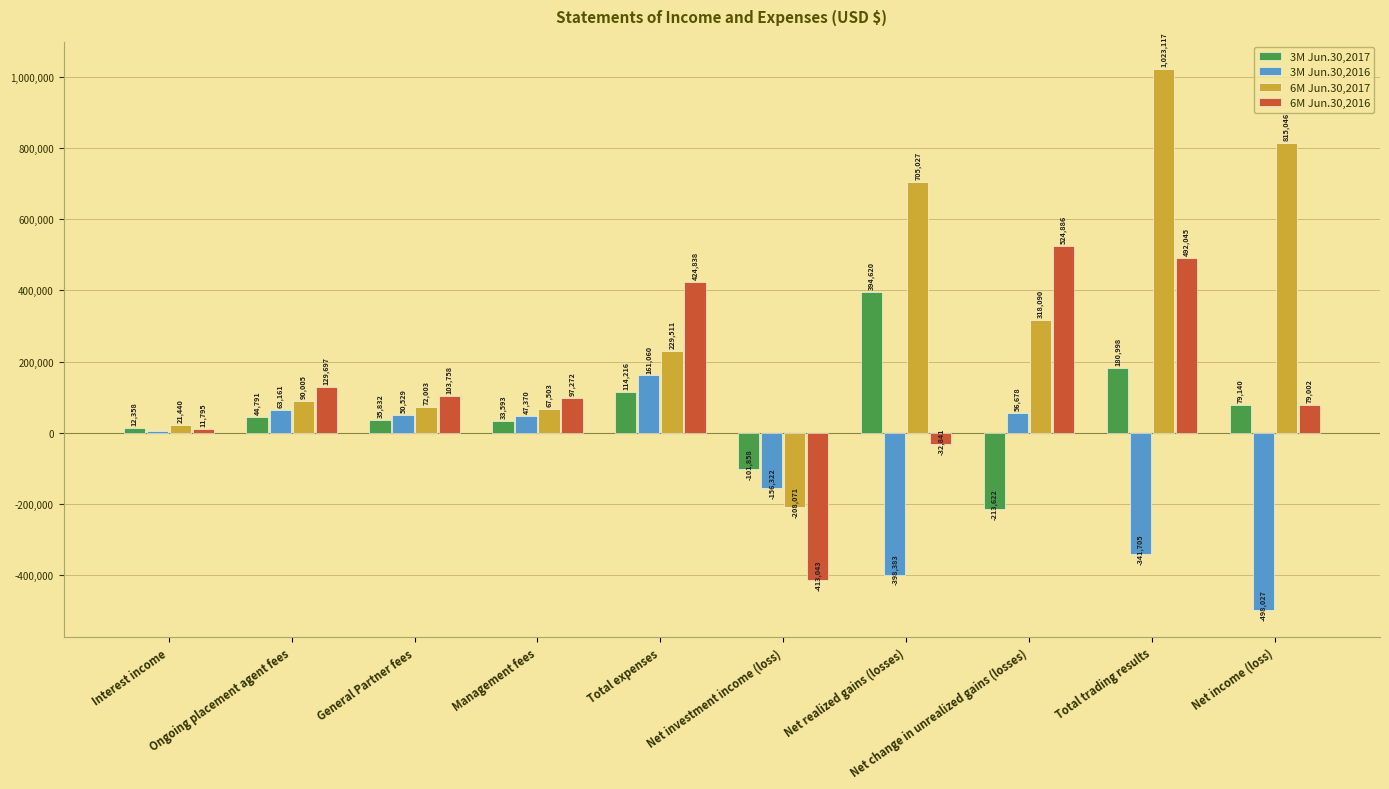

Which category has the highest value across all series?

Total trading results